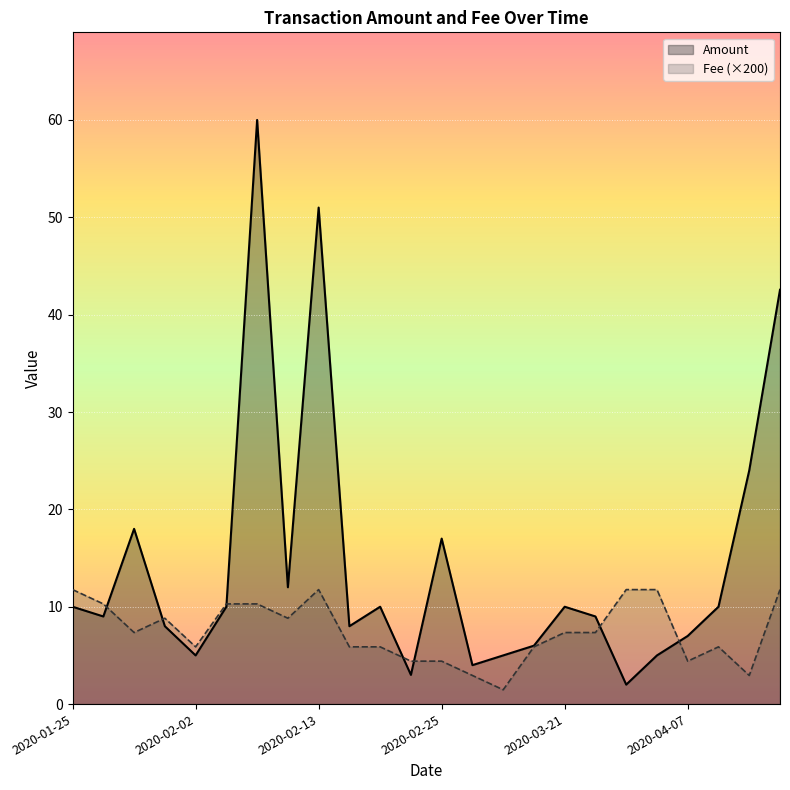

What is the sum of all Amount values?

345.6